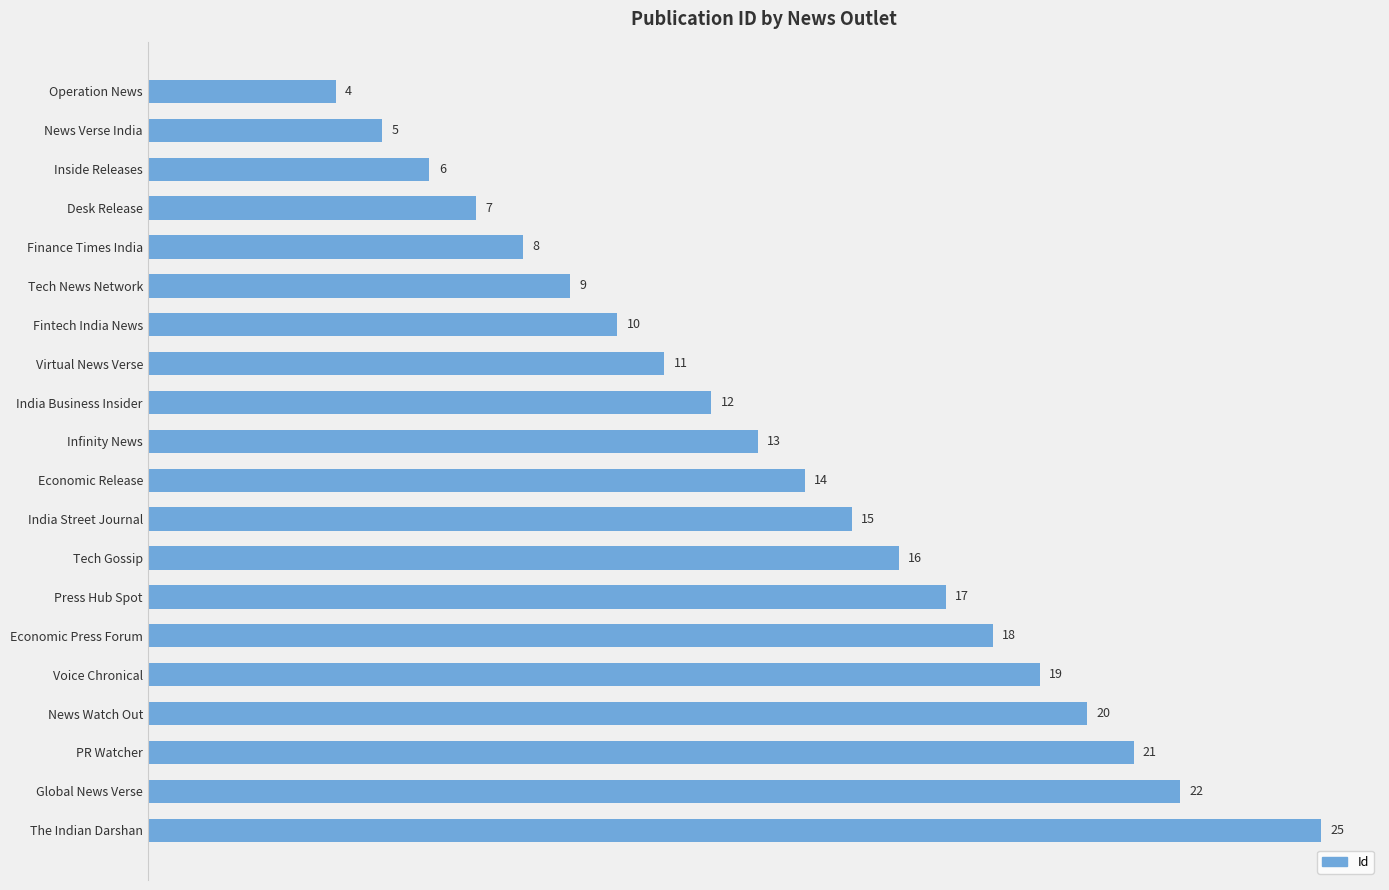

Reading bottom to top, extract all data points from this chart.

The Indian Darshan=25	Global News Verse=22	PR Watcher=21	News Watch Out=20	Voice Chronical=19	Economic Press Forum=18	Press Hub Spot=17	Tech Gossip=16	India Street Journal=15	Economic Release=14	Infinity News=13	India Business Insider=12	Virtual News Verse=11	Fintech India News=10	Tech News Network=9	Finance Times India=8	Desk Release=7	Inside Releases=6	News Verse India=5	Operation News=4